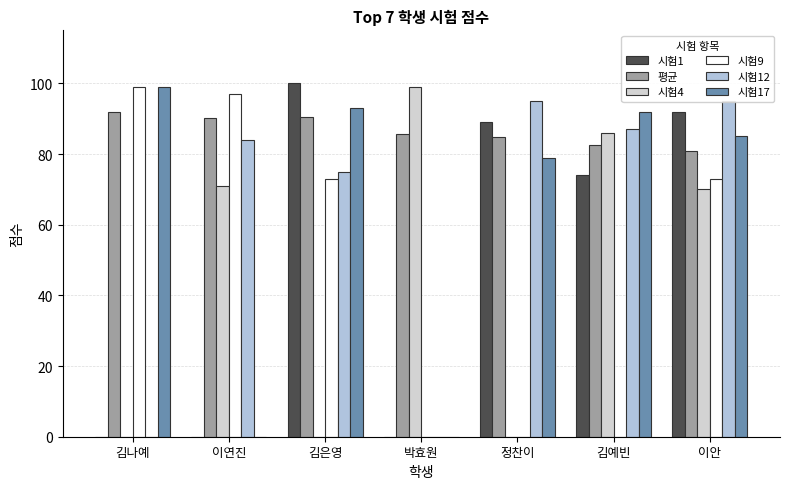

How many bars are there in each group?

6